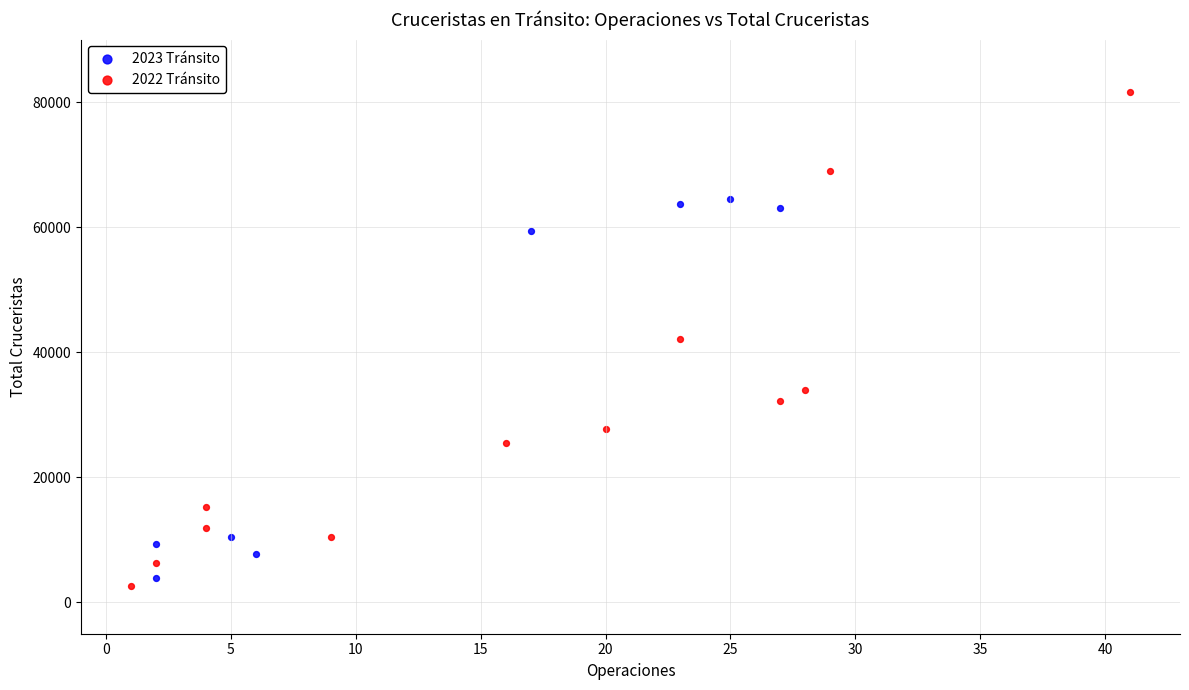

Which series reaches the minimum Y coordinate?

2022 Tránsito